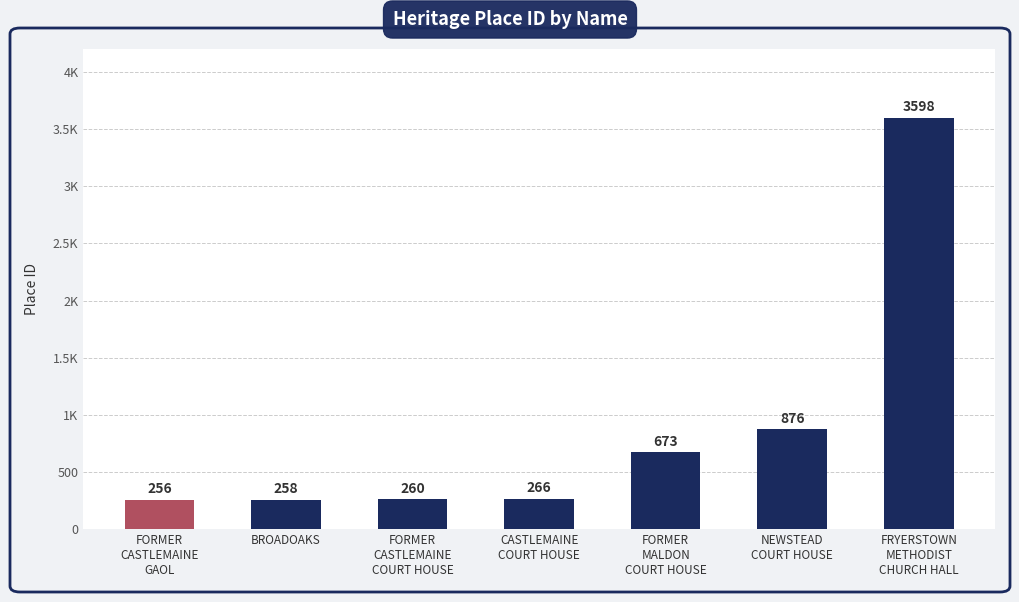

What value does the data have at BROADOAKS, to the nearest 100?

300